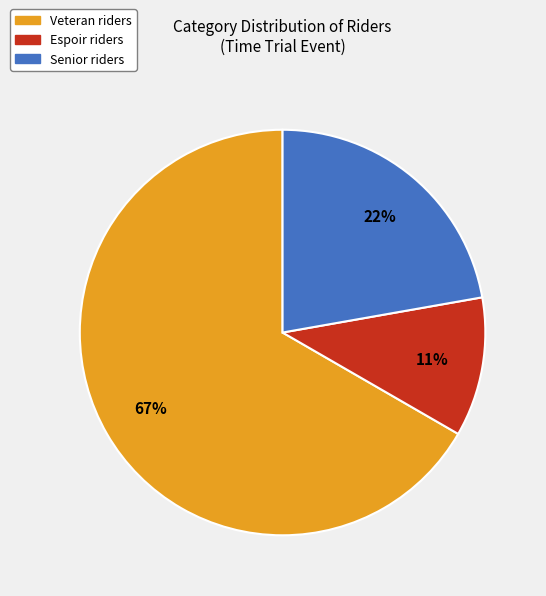

What is the largest slice in the pie chart?

Veteran riders